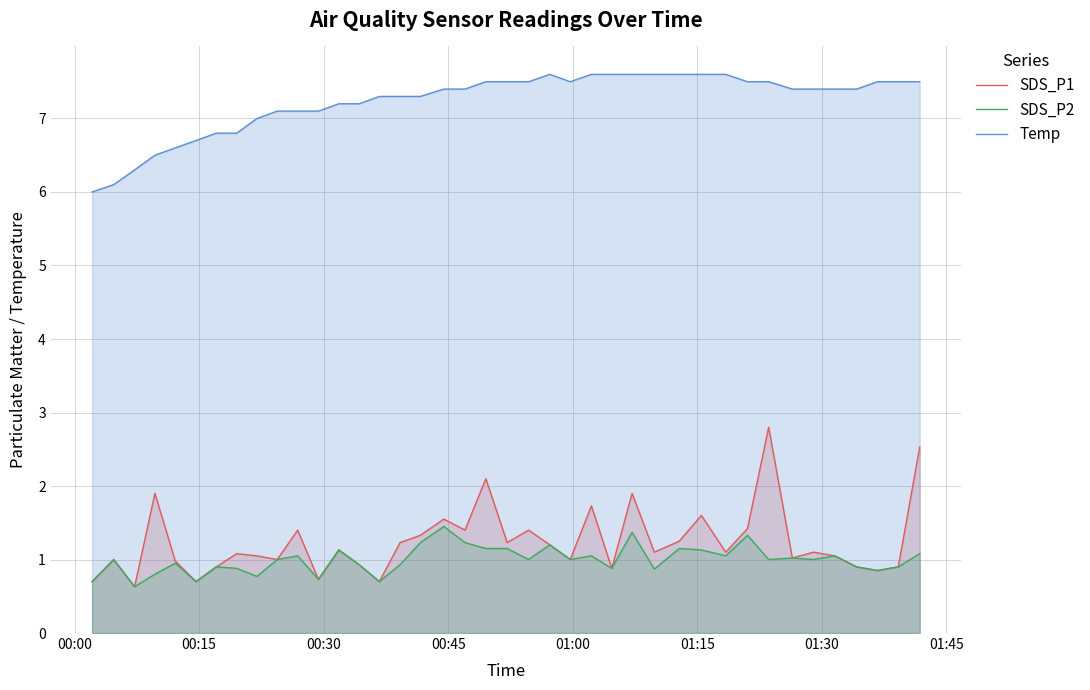

True or false: SDS_P1 and Temp cross at least once.

False